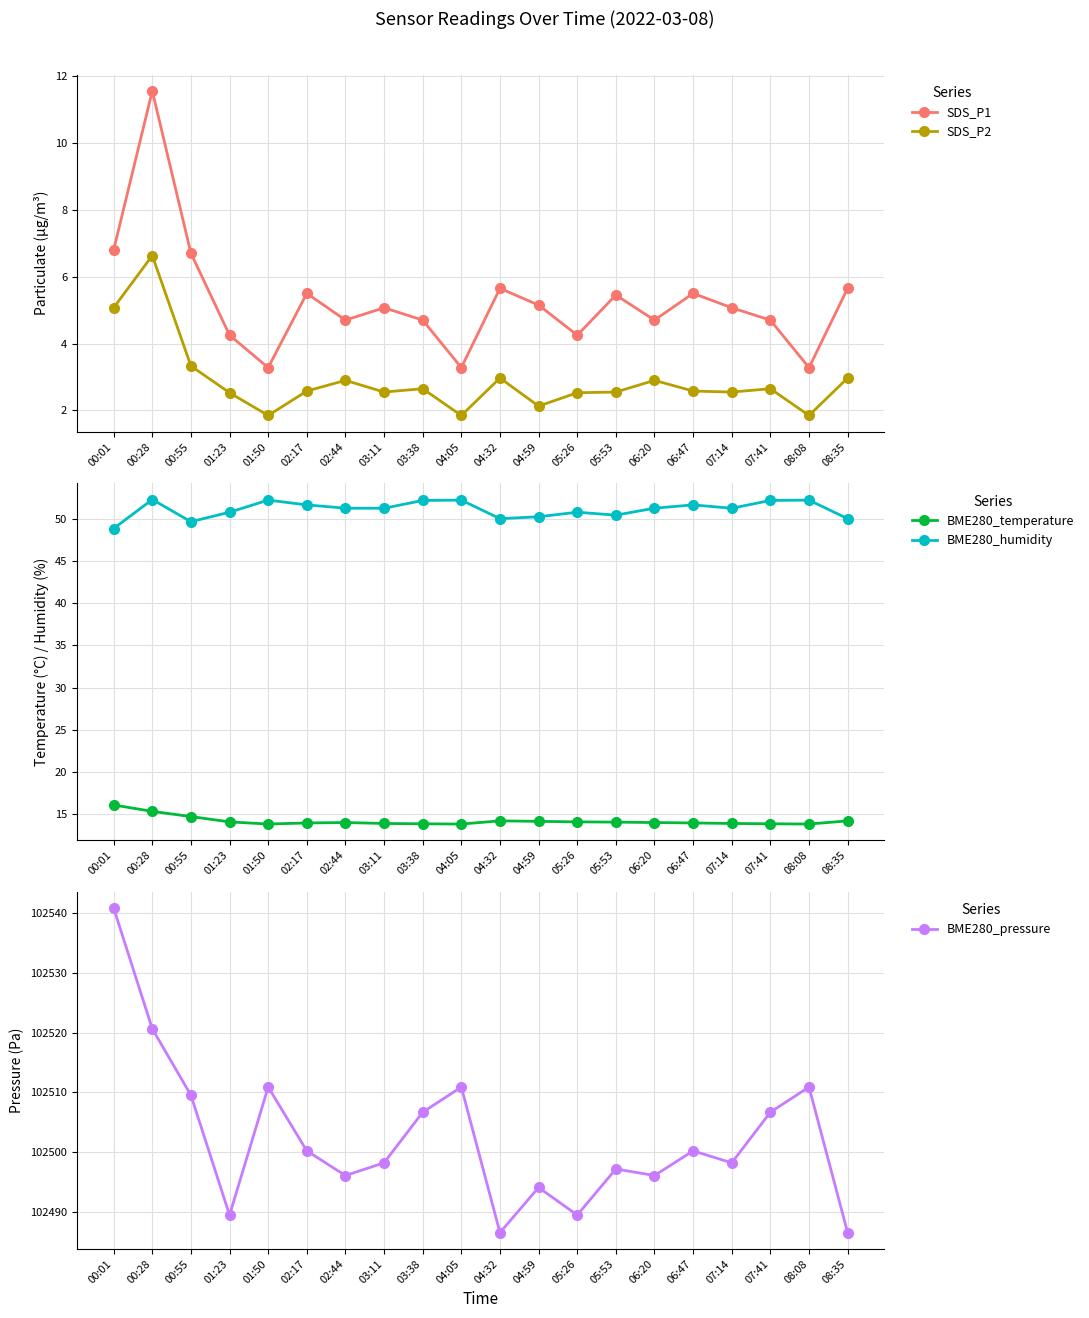

What is the minimum value for BME280_temperature?

13.8